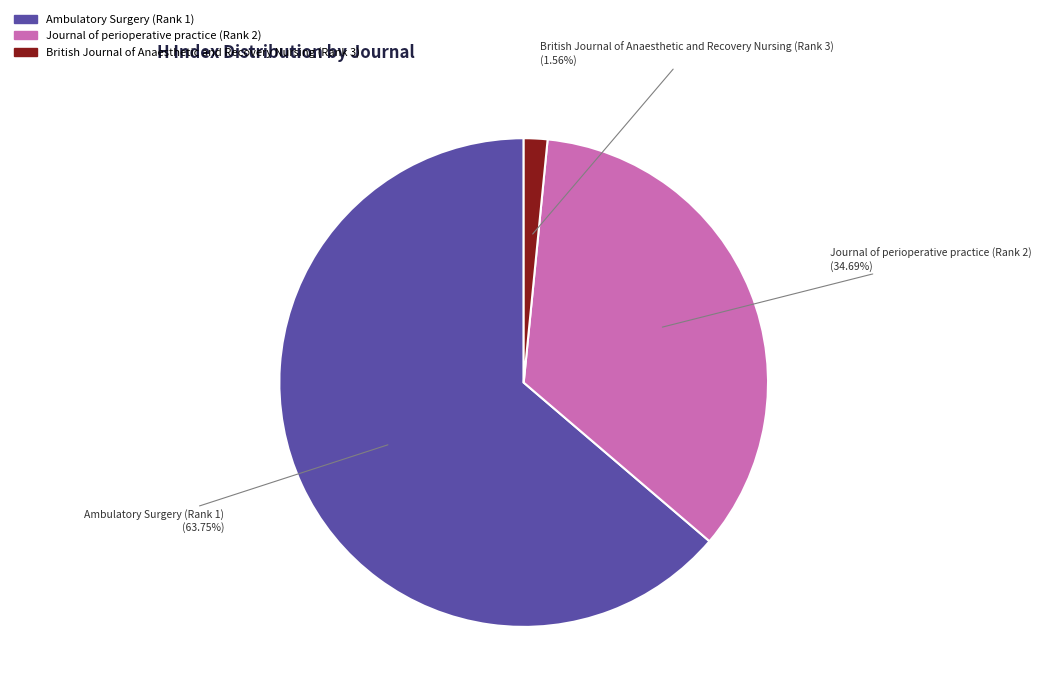

How many segments does this pie chart have?

3